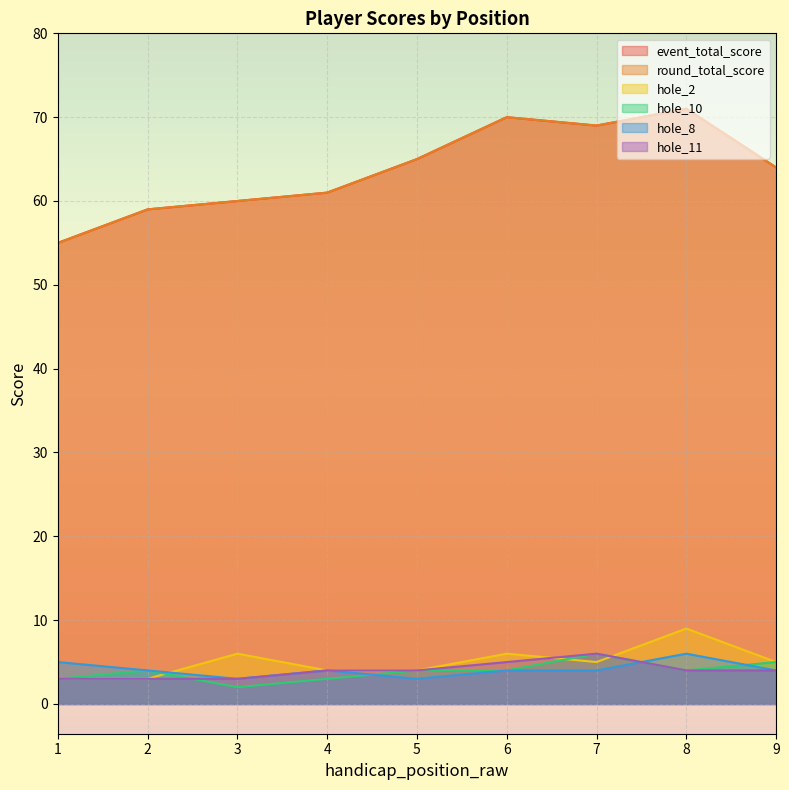

True or false: hole_10 and hole_11 intersect in this chart.

True